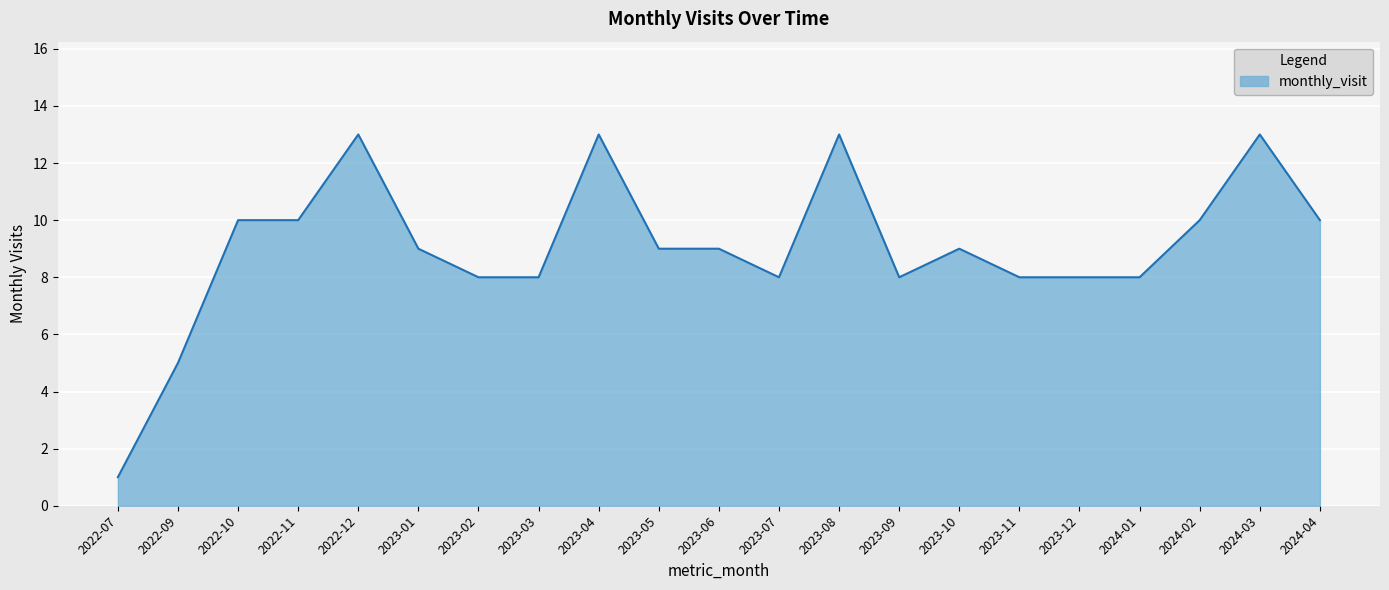

What is the sum of the values at 2022-07 and 2023-01?

10